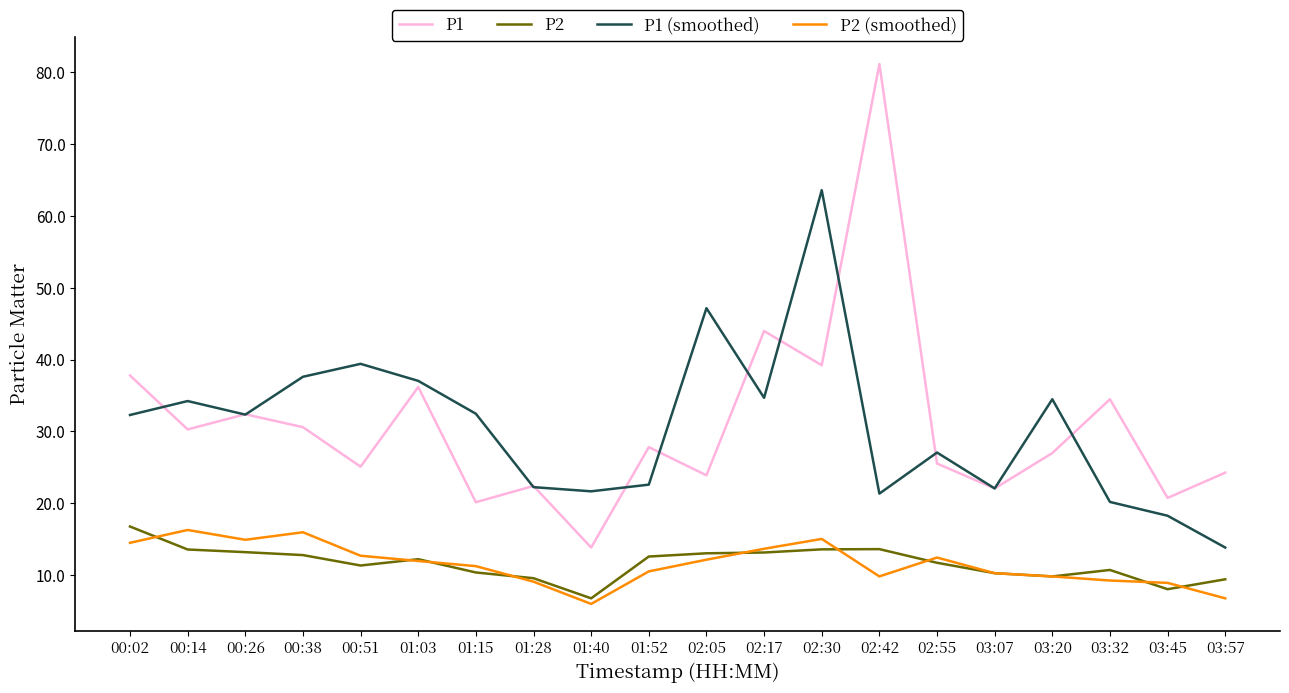

How many categories are shown in the chart?

20